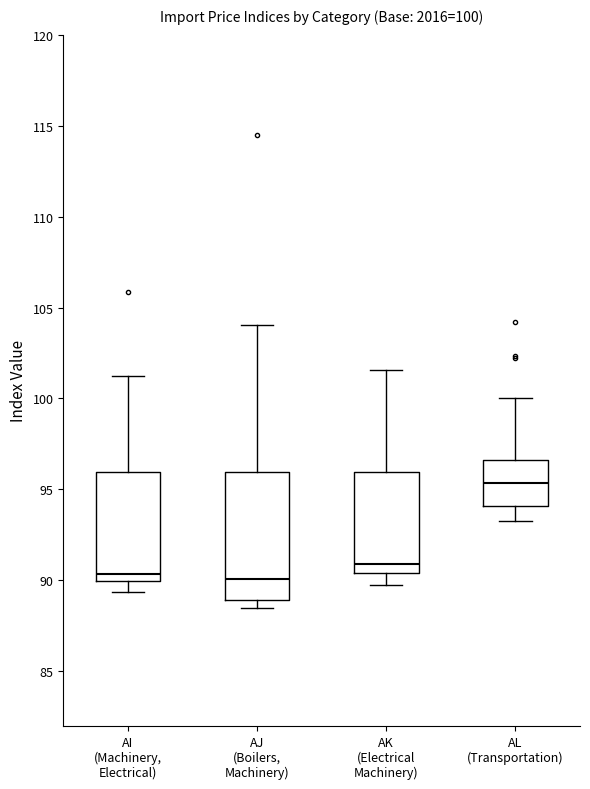

Comparing the boxes themselves (not the whiskers), which one is the tallest?

AJ (Boilers, Machinery)